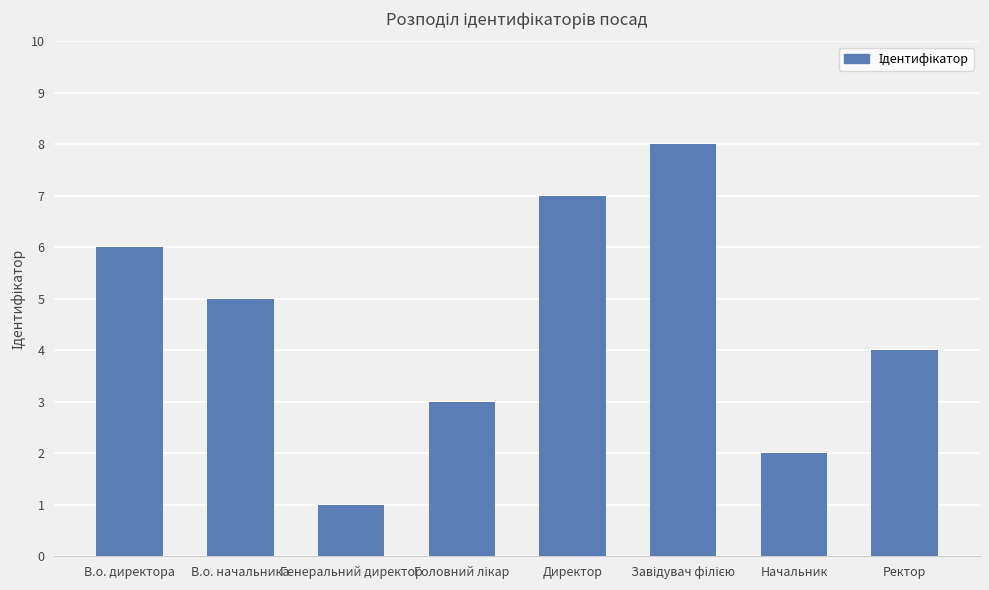

Reading left to right, extract all data points from this chart.

6	5	1	3	7	8	2	4